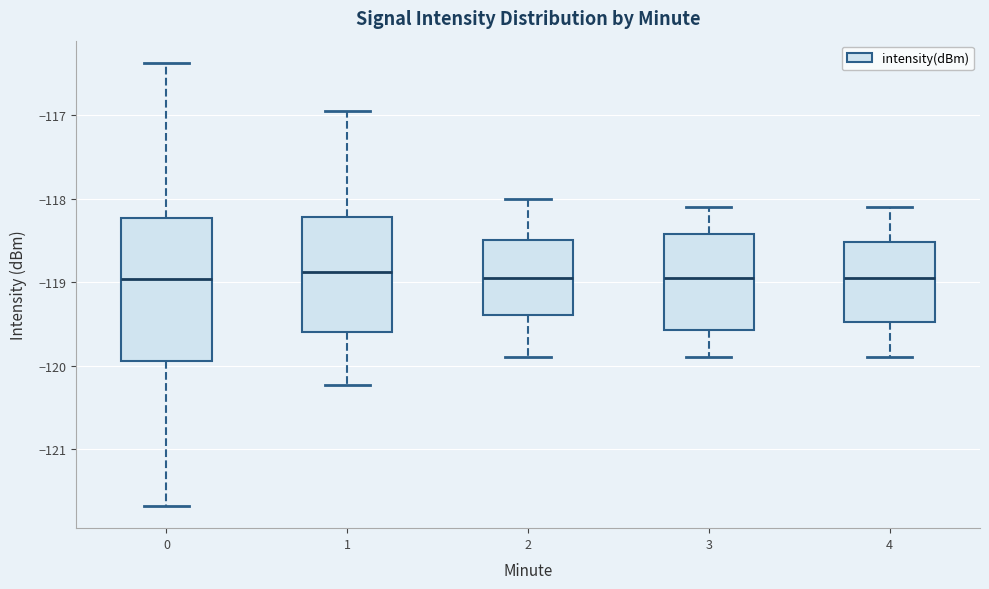

Where does the median line of the box at x = 1 sit on the y-axis? The values are not printed on the chart, so give them approximately, as read against the axis.

-118.9